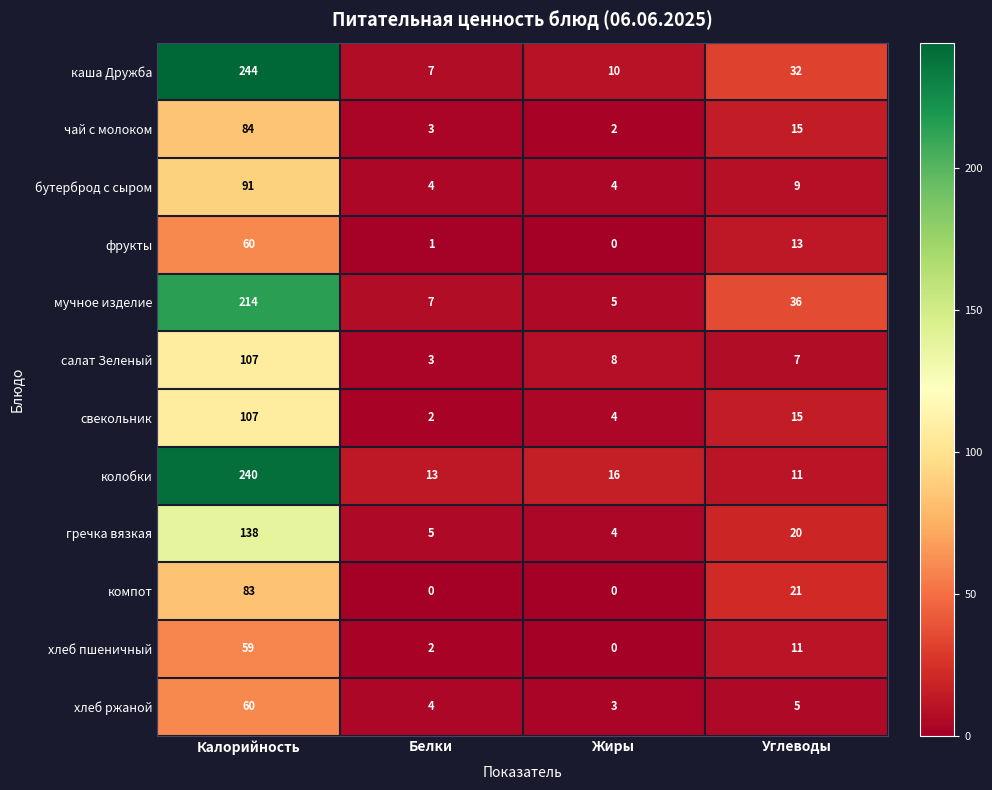

The value of бутерброд с сыром at Углеводы is 2. True or false?

False